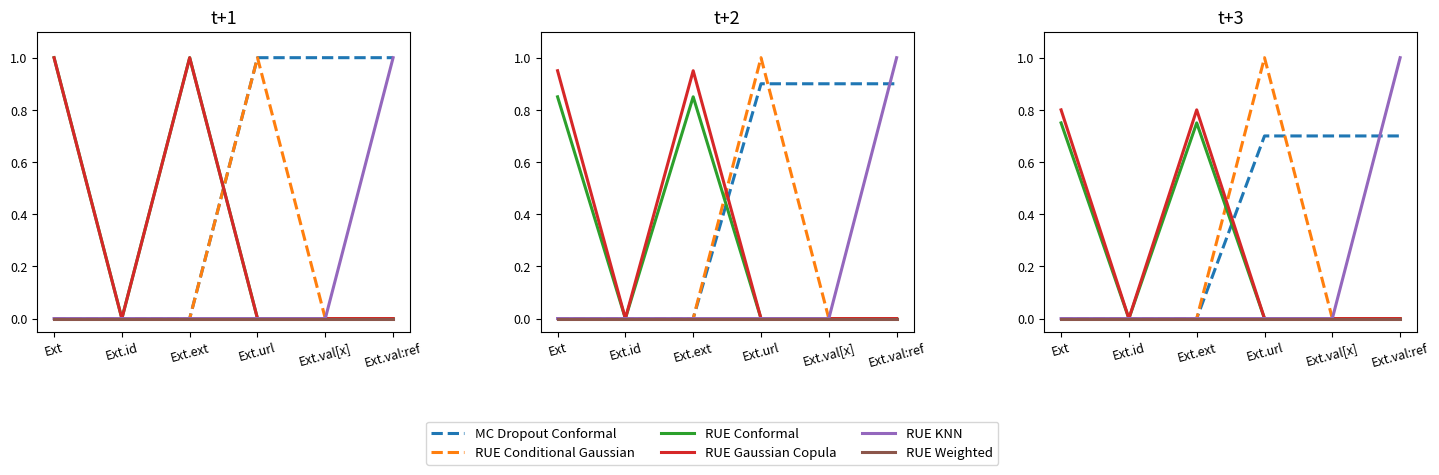

True or false: RUE Conditional Gaussian and RUE Weighted cross at least once.

False